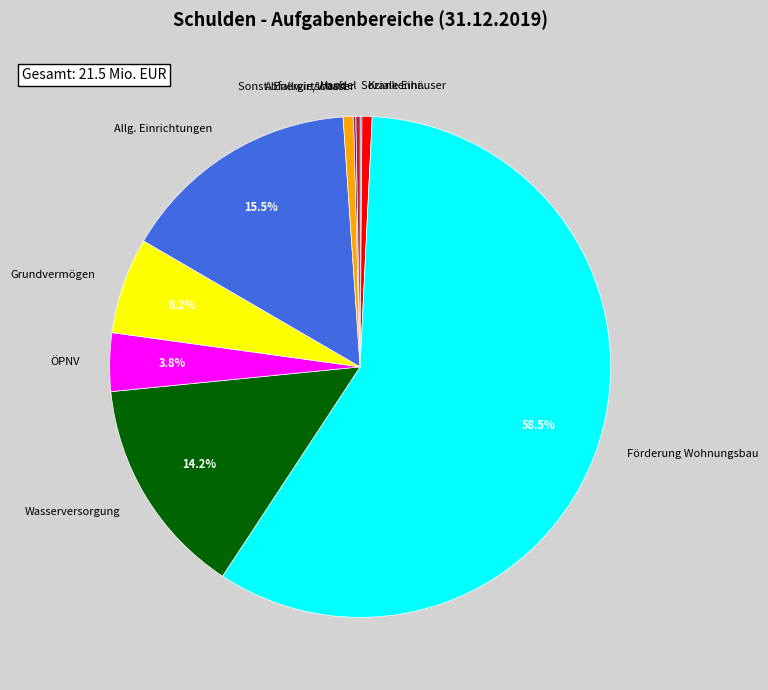

To the nearest percent, what is the average slice percentage?

10%